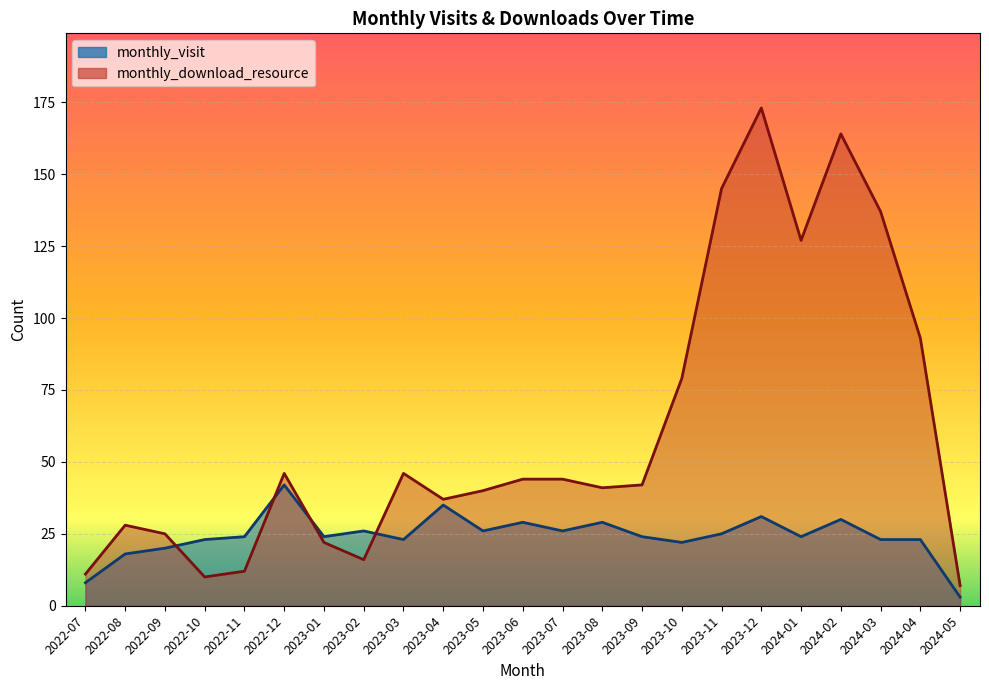

What is the label of the 23rd point from the right?

2022-07